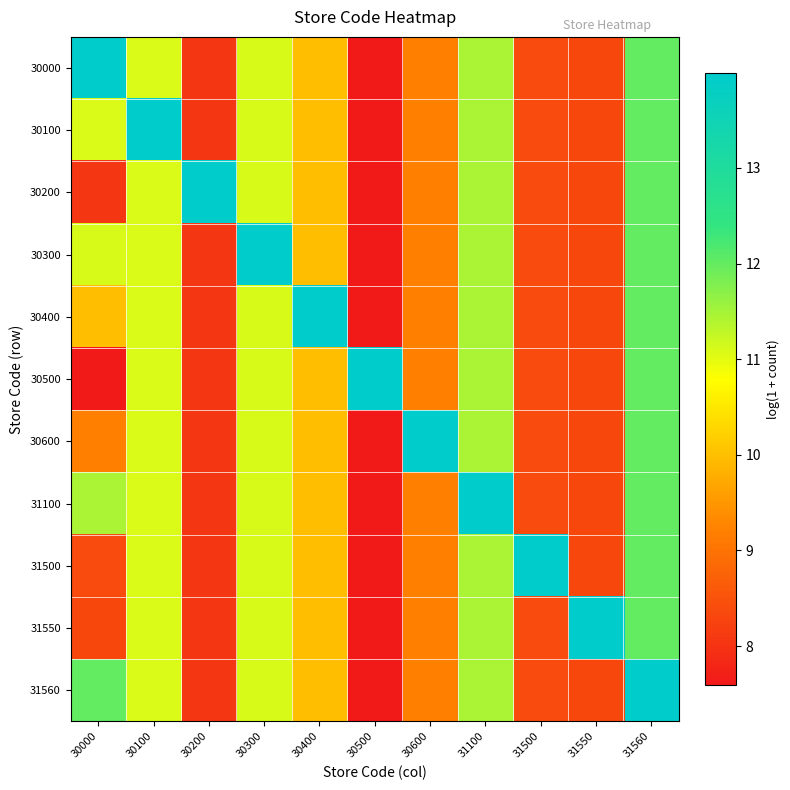

What is the total value across all series at 30500?

89.9